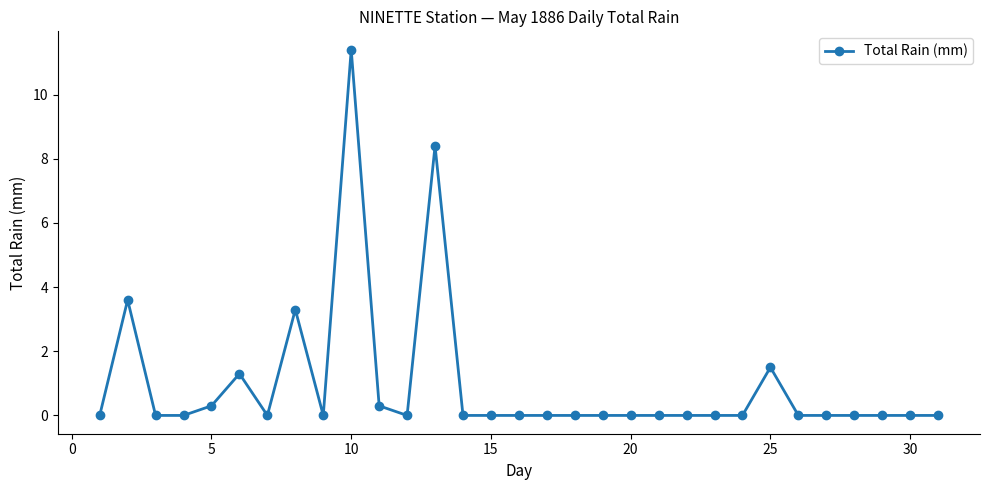

Count the number of data series in this chart.

1